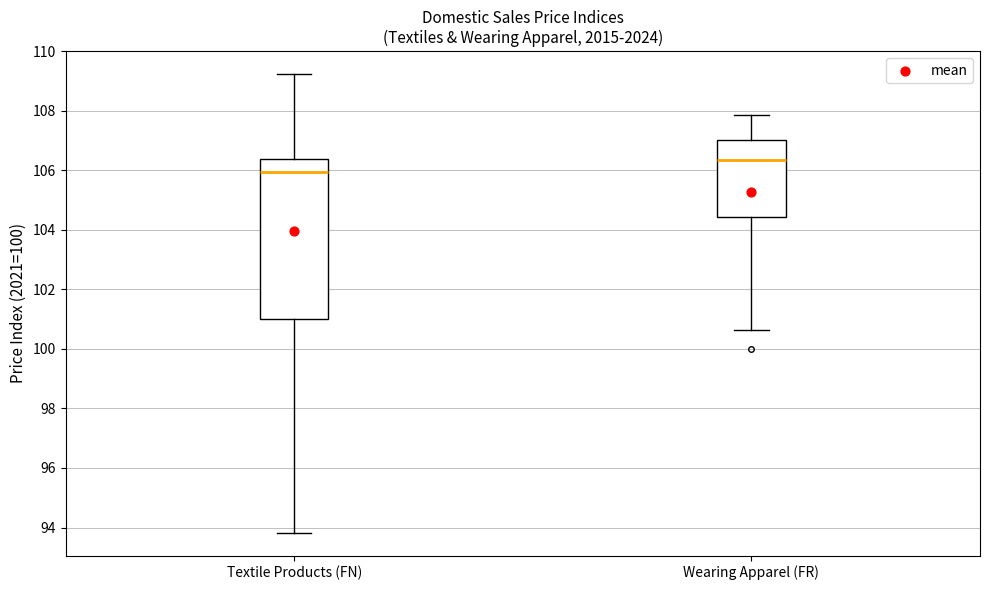

Reading left to right, transcribe this box plot: for each box, give where its median line is, the range the box spans, and where its two whiskers end, as read against the y-axis. The values are not printed on the chart, so give them approximately, as read against the axis.

Textile Products (FN): median 106.0, box 101.0 to 106.4, whiskers 93.8 to 109.2
Wearing Apparel (FR): median 106.4, box 104.4 to 107.0, whiskers 100.6 to 107.8